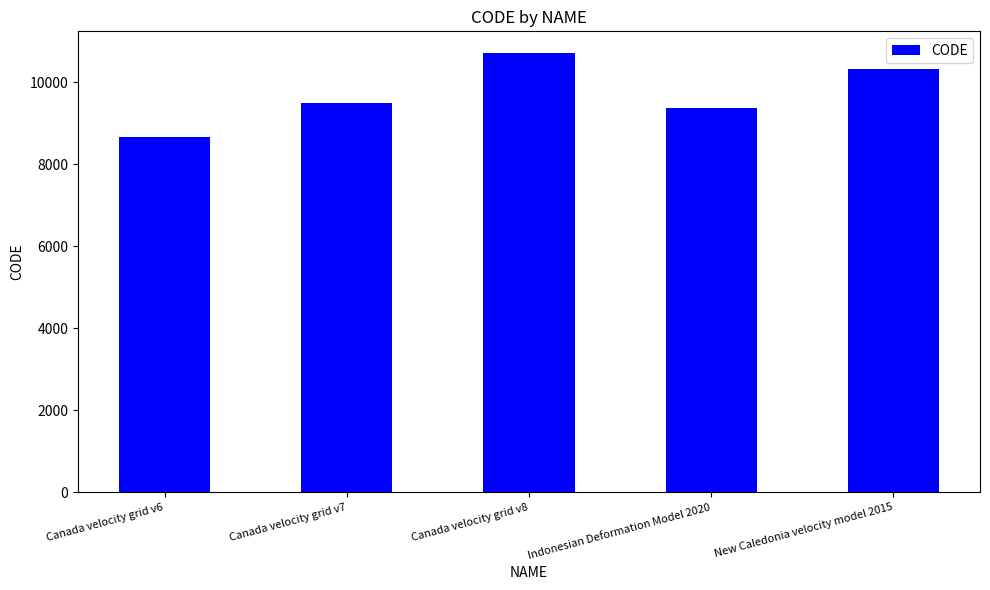

How many values are below 9483?

2